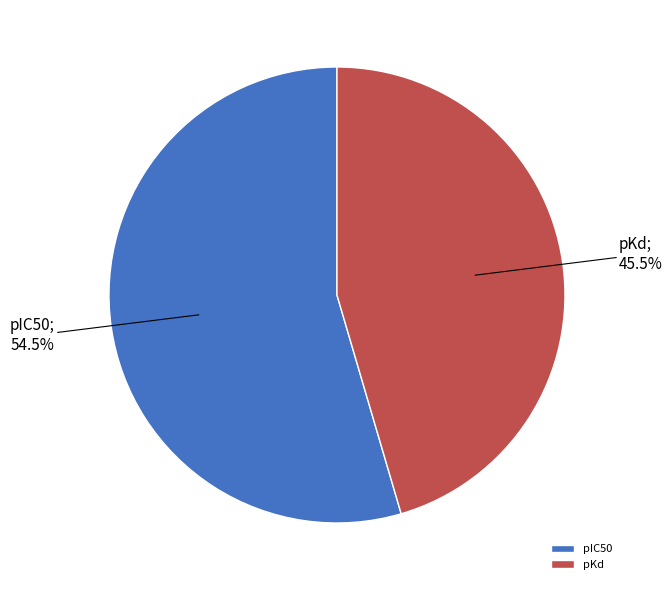

Is there any slice that represents more than half of the pie?

Yes